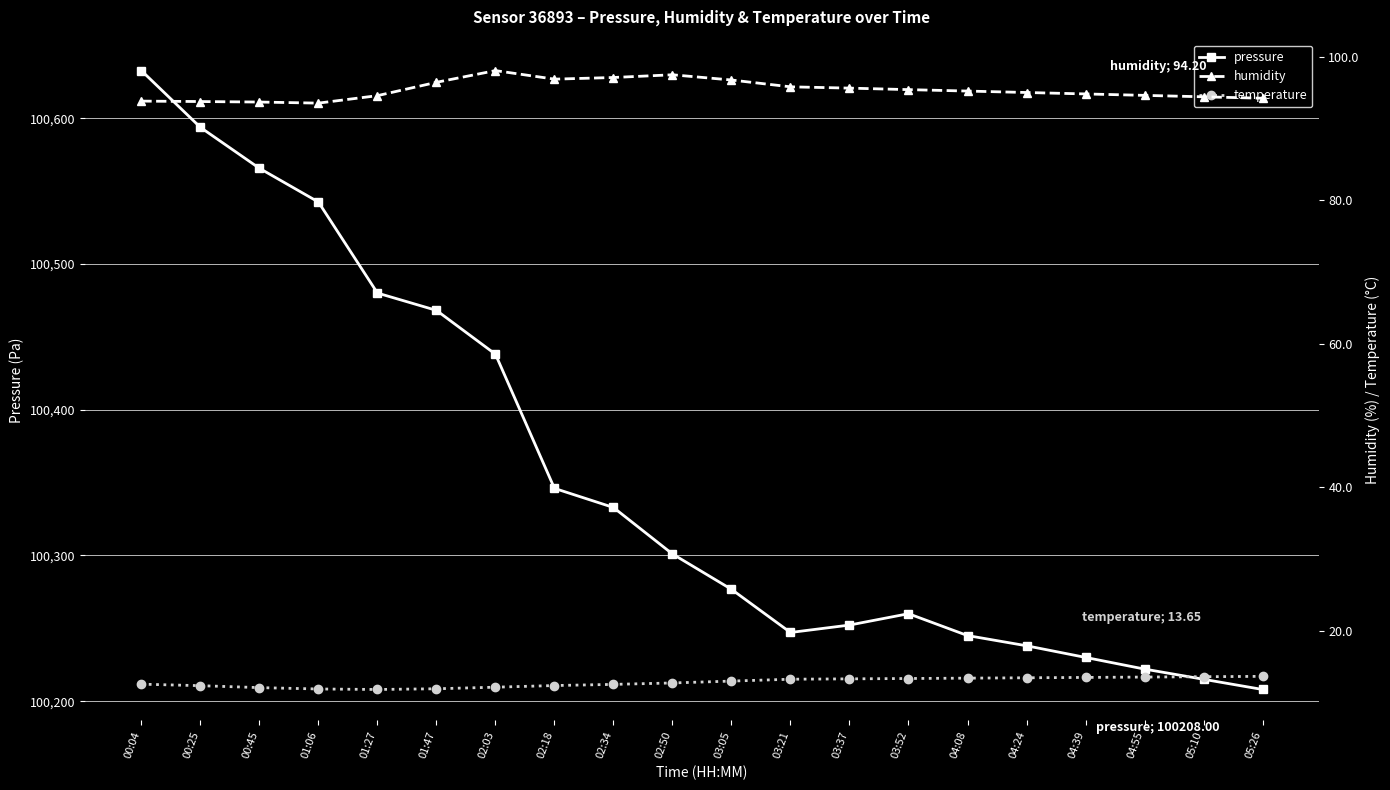

What is the sum of all temperature values?

256.4